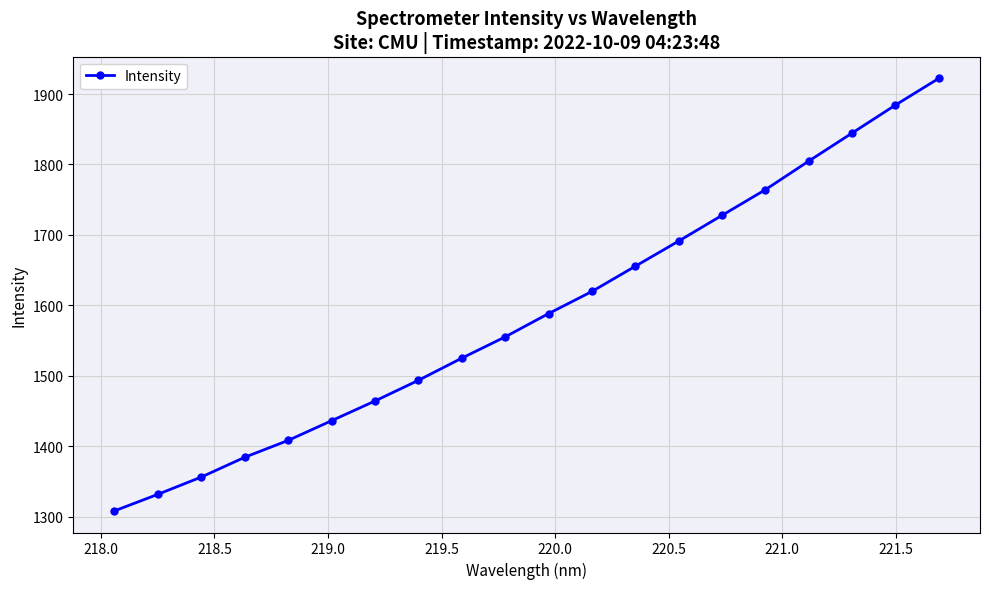

How many values are below 1588?

10